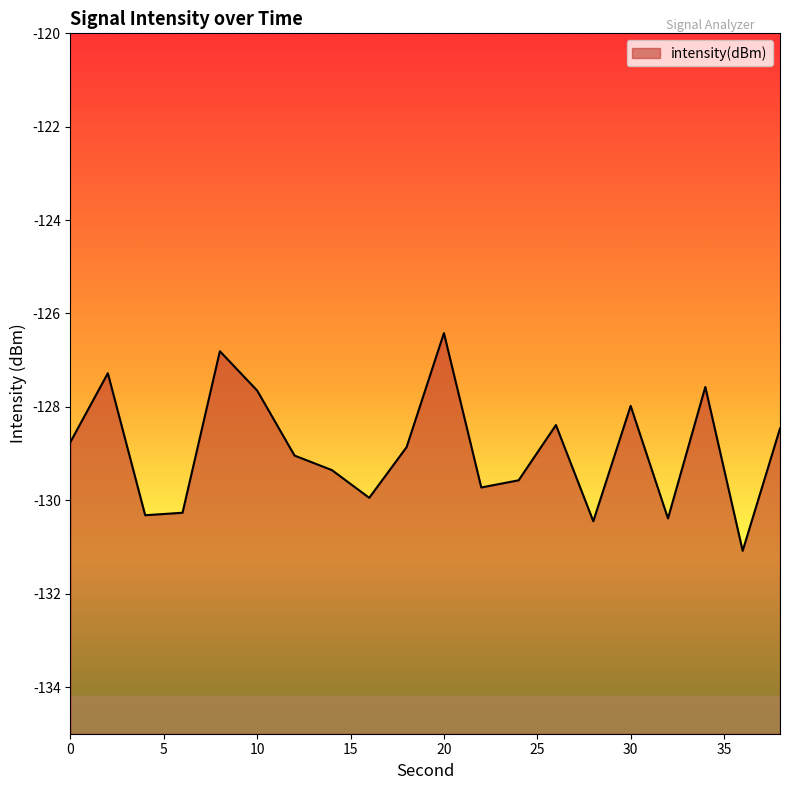

What is the value of the 20th point from the left?

-128.5